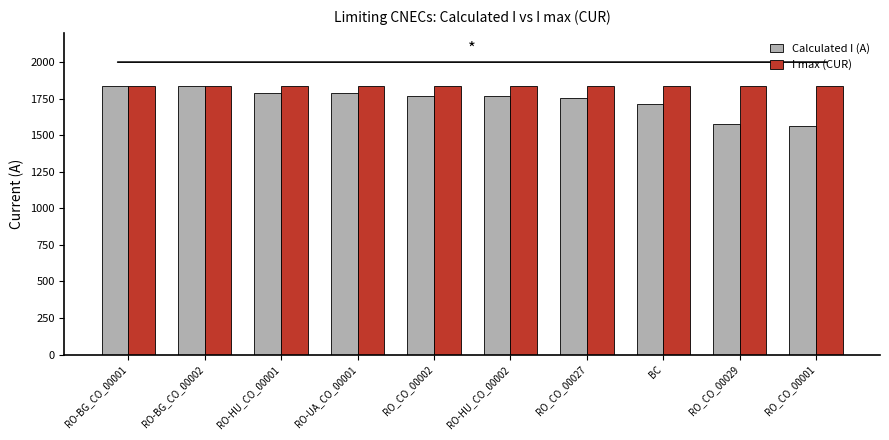

Does the chart contain any negative values?

No